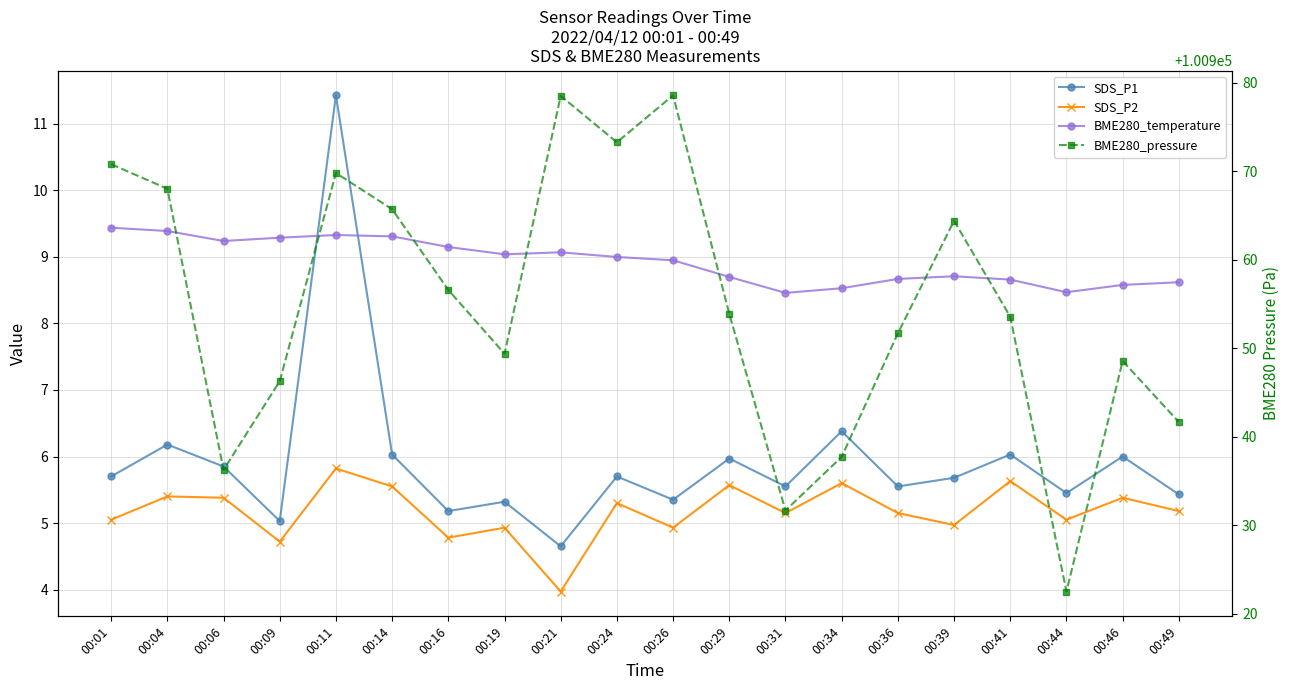

Which series has the largest total across all categories?

BME280_pressure